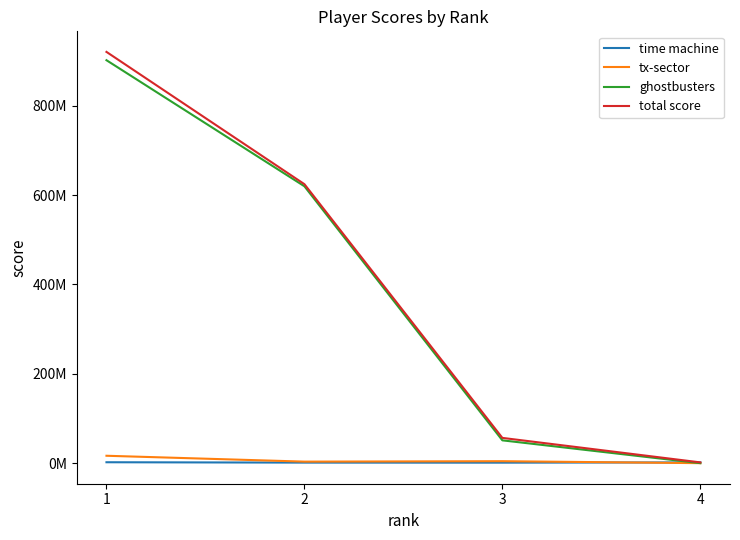

Does the chart have visible grid lines?

No